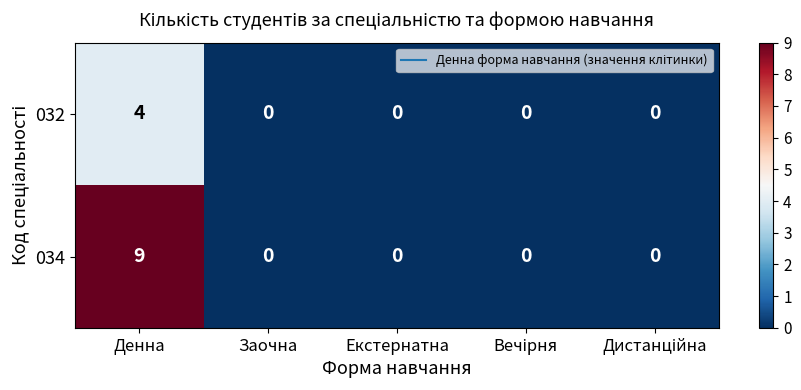

Which series changed the most between Денна and Заочна?

034